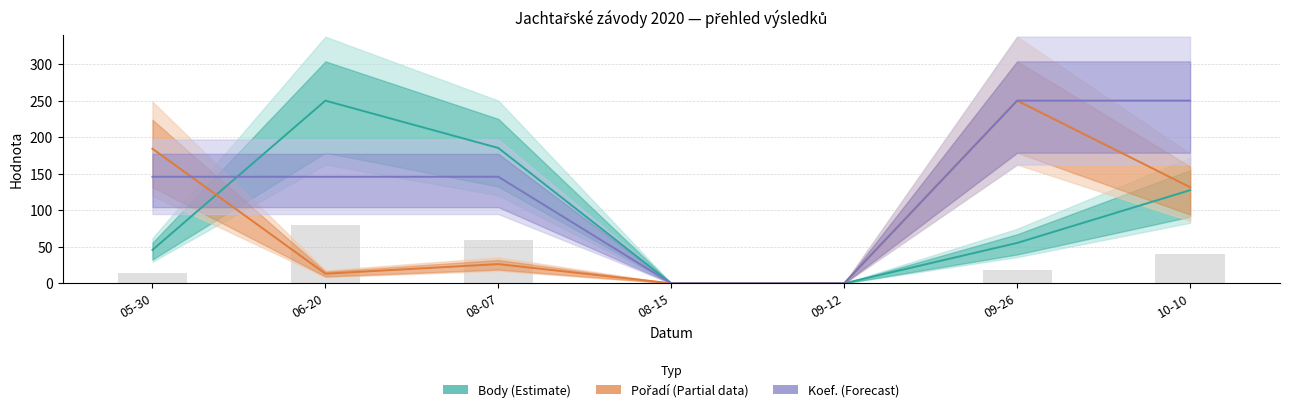

How many values in Koef. are above zero?

5